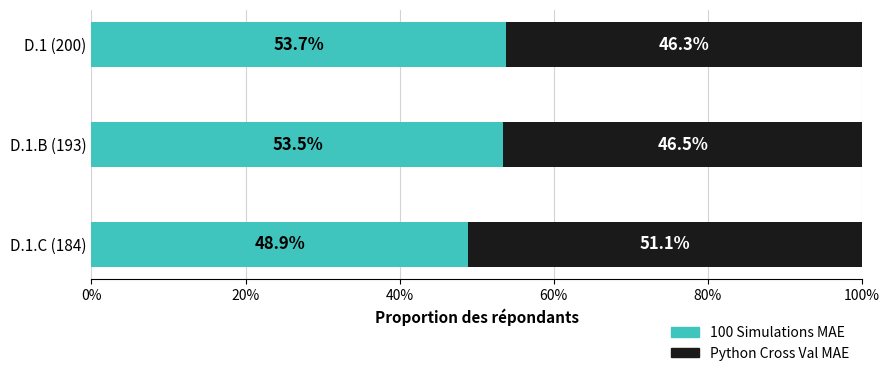

What is the total value across all series at D.1 (200)?

100.0